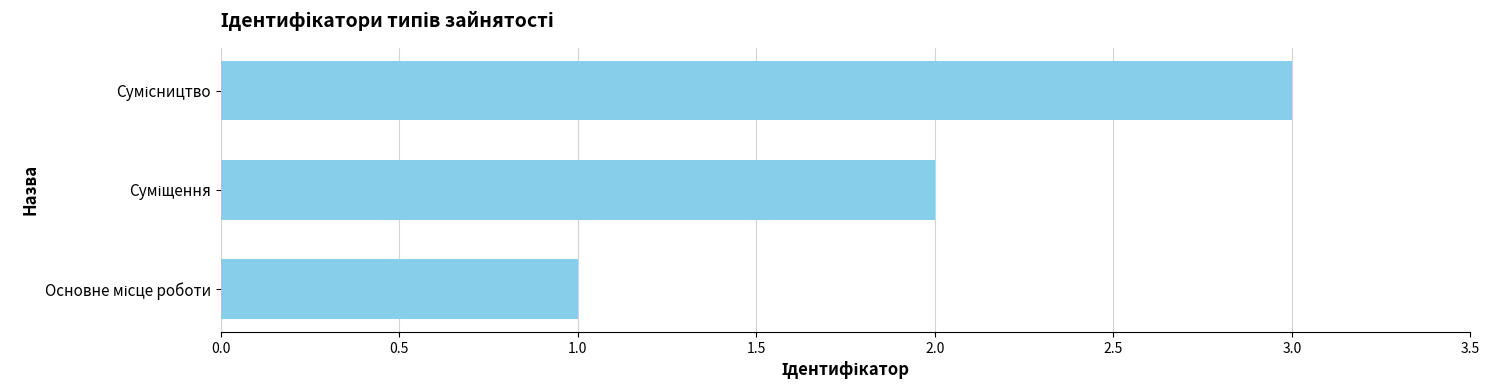

What is the maximum value shown in the chart?

3